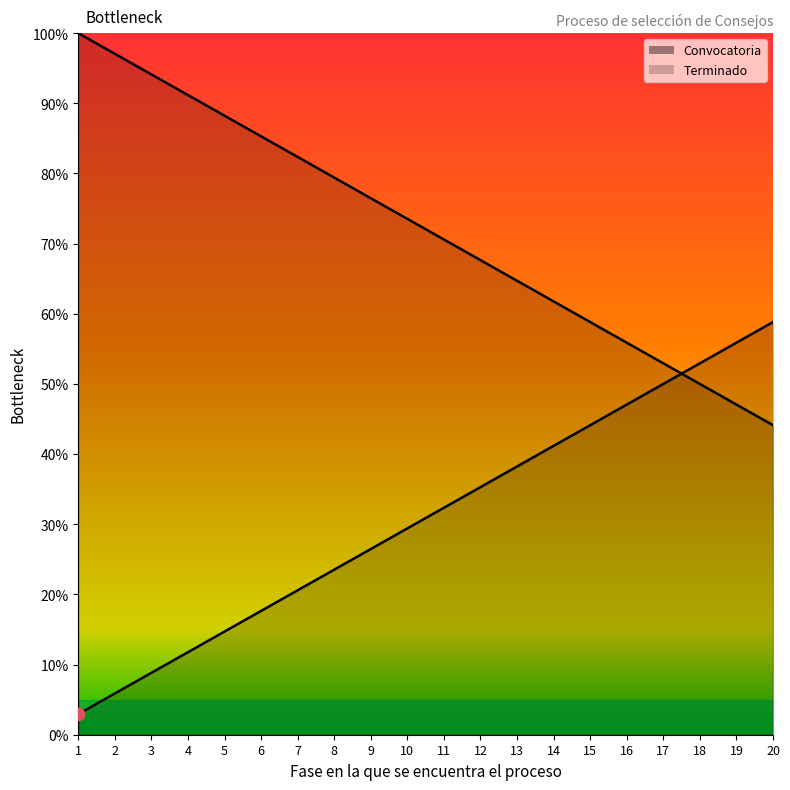

Which series has the largest Y range (max minus min)?

Convocatoria